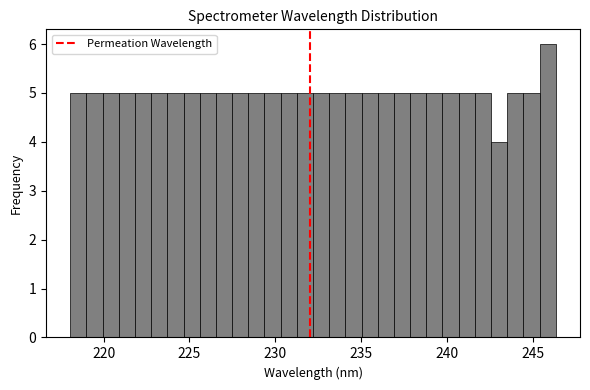

Read against the x-axis, roughly where is the centre of the tallest bar?

246.0